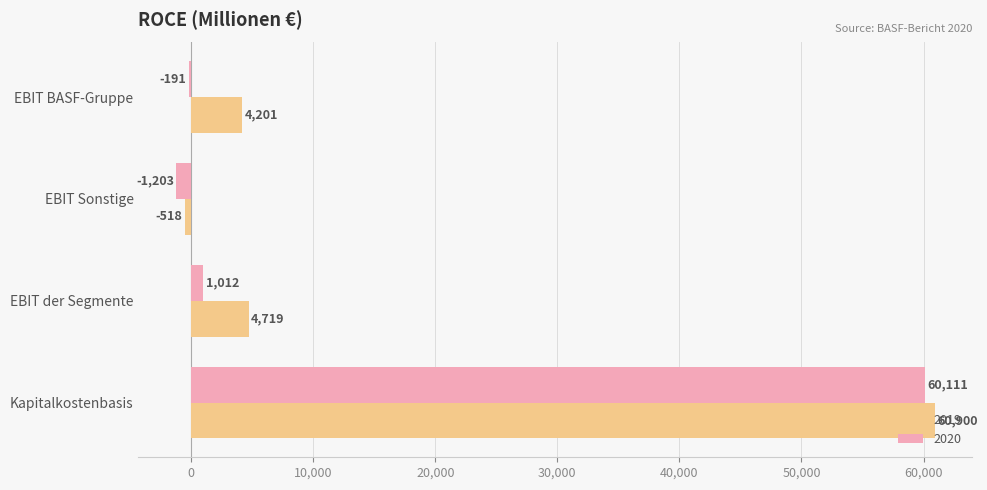

The value of 2020 at EBIT BASF-Gruppe is -191. True or false?

True